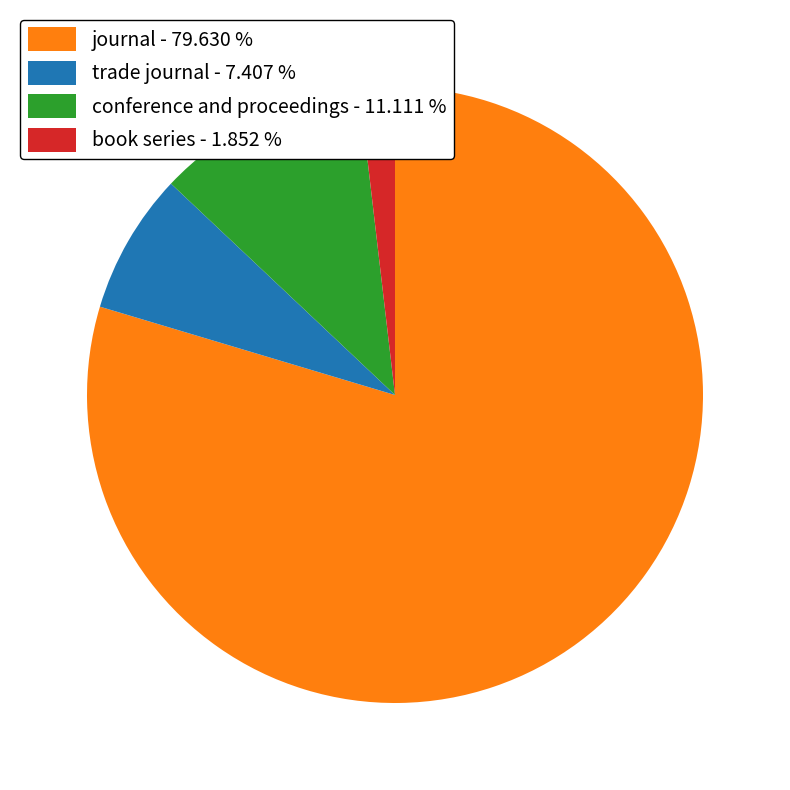

Do conference and proceedings - 11.111 % and trade journal - 7.407 % together represent more than half of the pie?

No